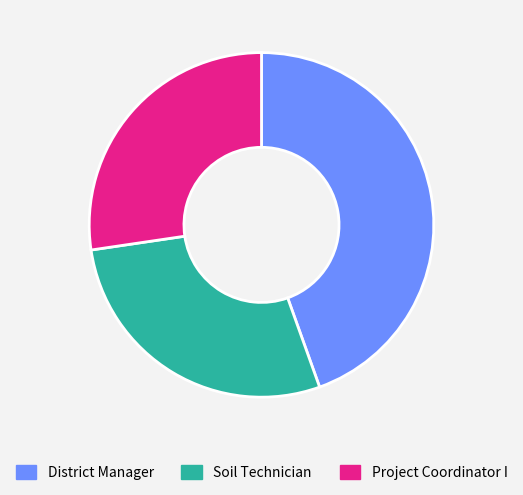

Is it true that District Manager is 38% of the pie?

False